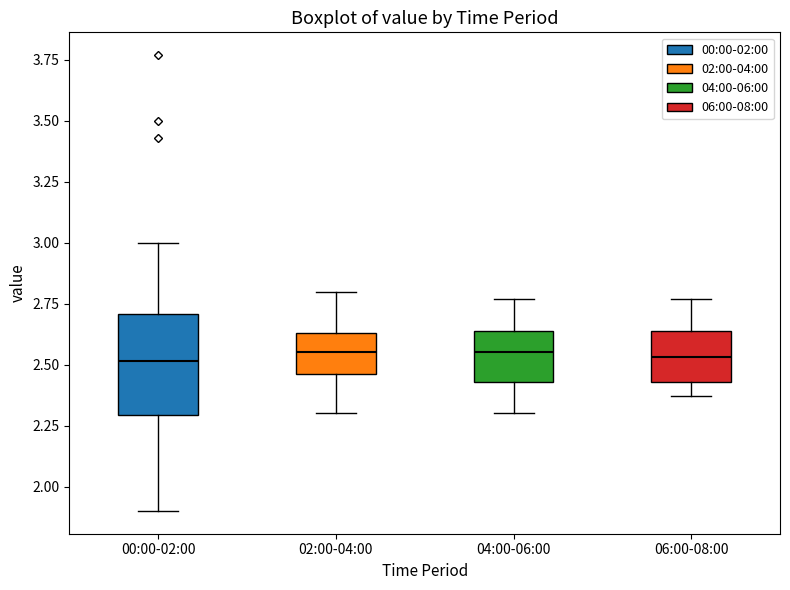

Comparing the boxes themselves (not the whiskers), which one is the tallest?

00:00-02:00